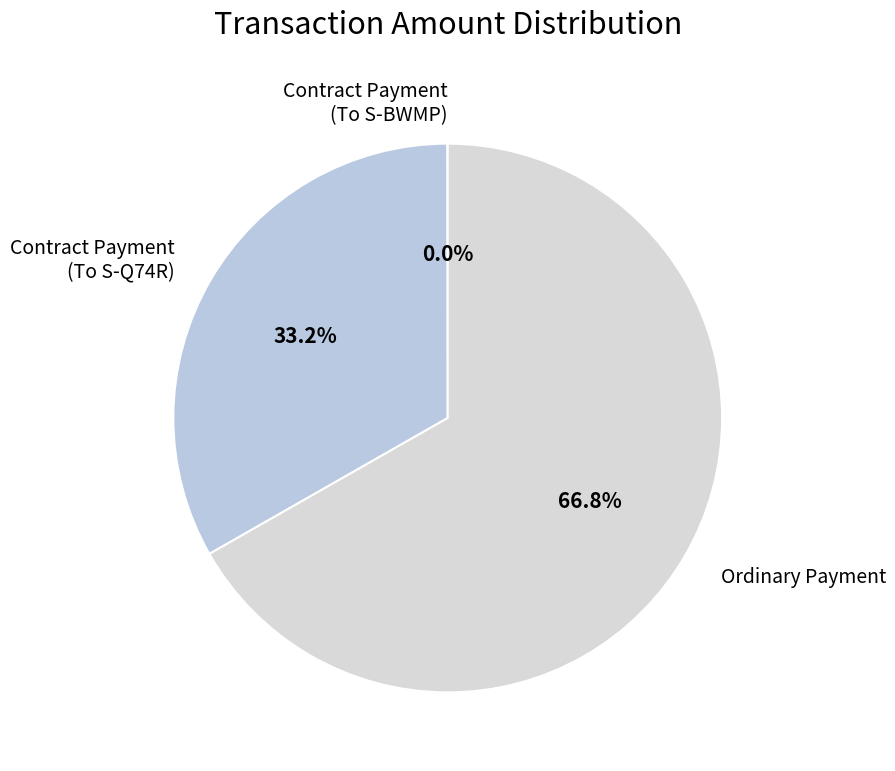

Which slice is the largest?

Ordinary Payment